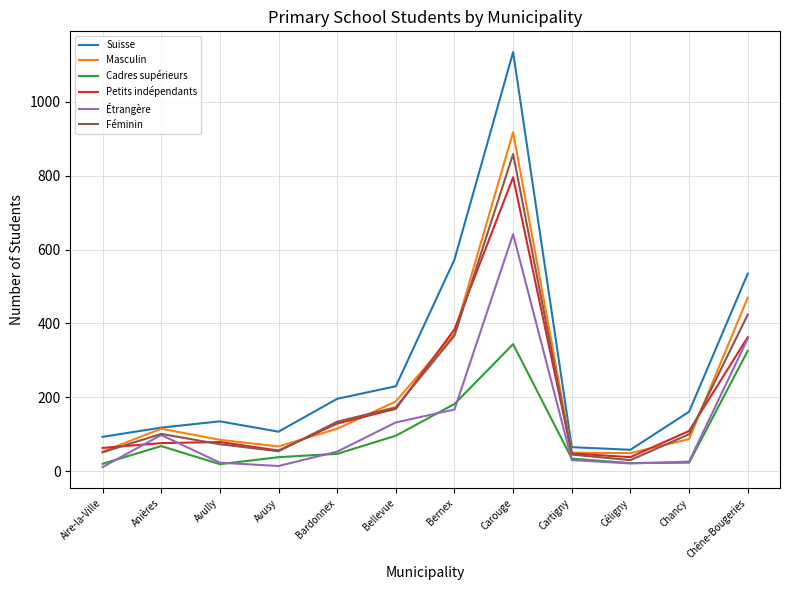

List the series in order of their peak value, lowest first.

Cadres supérieurs, Étrangère, Petits indépendants, Féminin, Masculin, Suisse